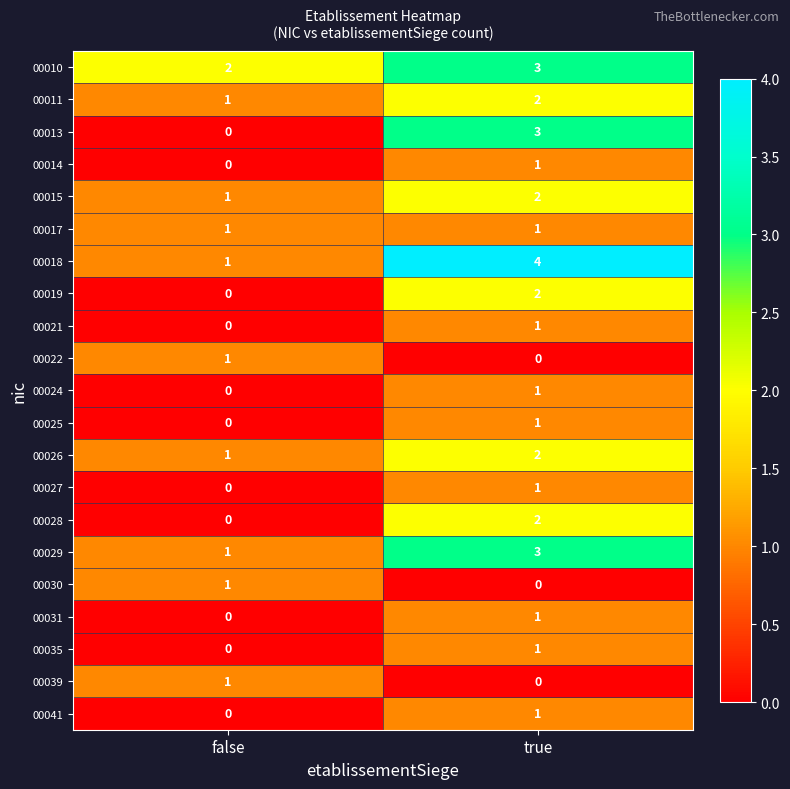

List the labels in order of 00027 value, smallest first.

false, true